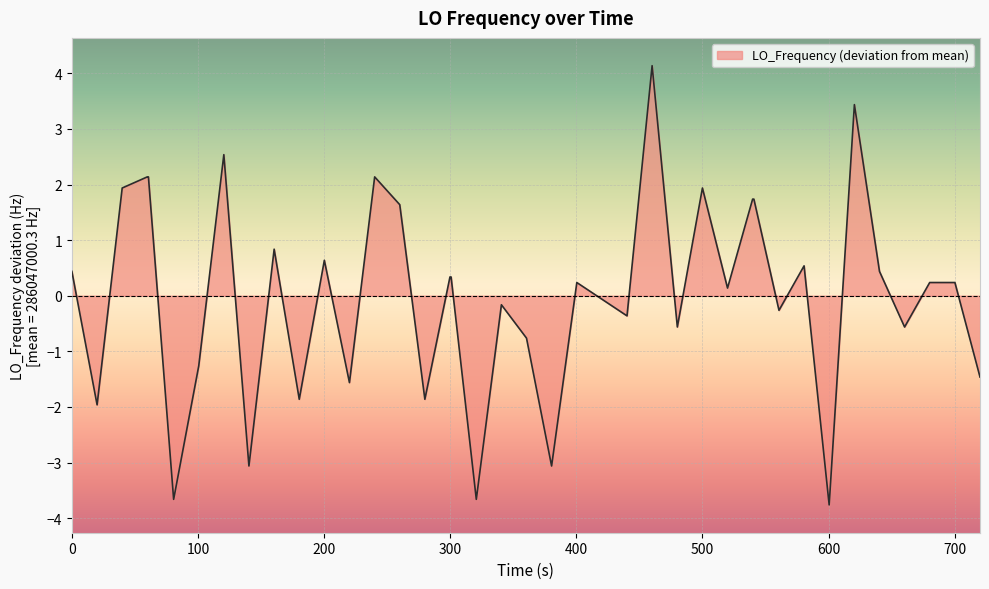

What is the greatest value displayed?

4.1